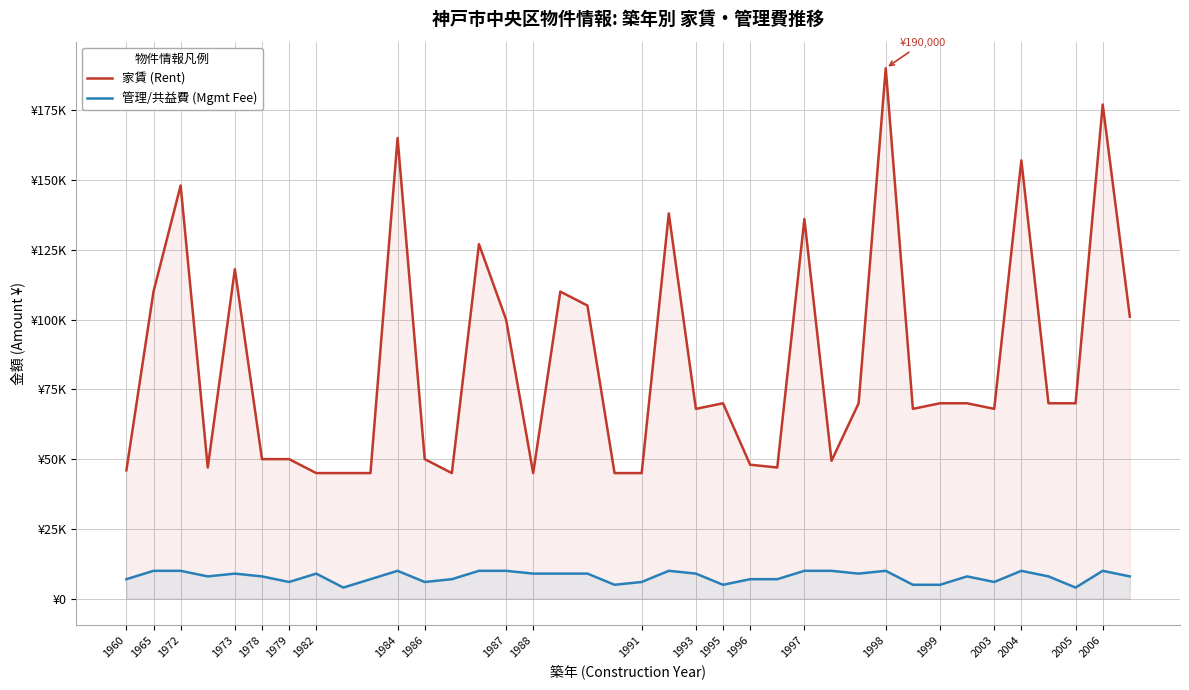

True or false: 家賃 (Rent) has a value of 32231 at 1996.

False